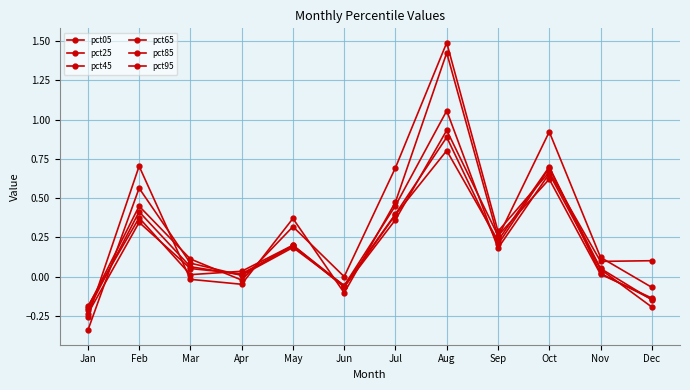

How many distinct data groups are displayed?

6